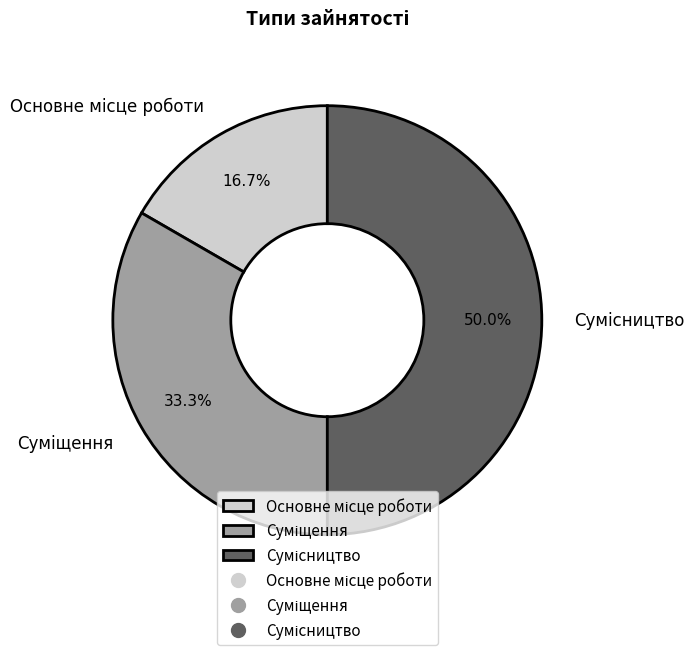

How many slices are in this pie chart?

3